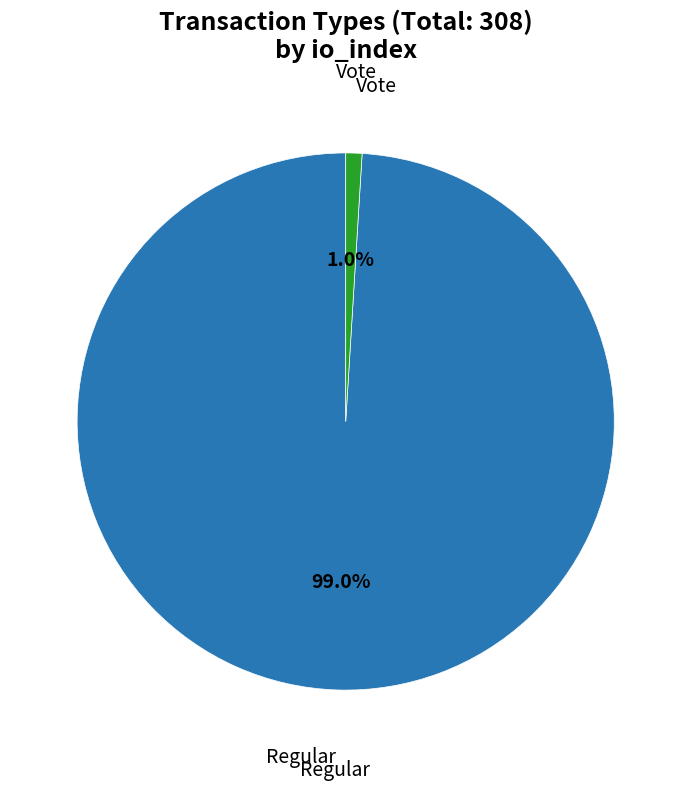

Is there a majority slice in this chart?

Yes